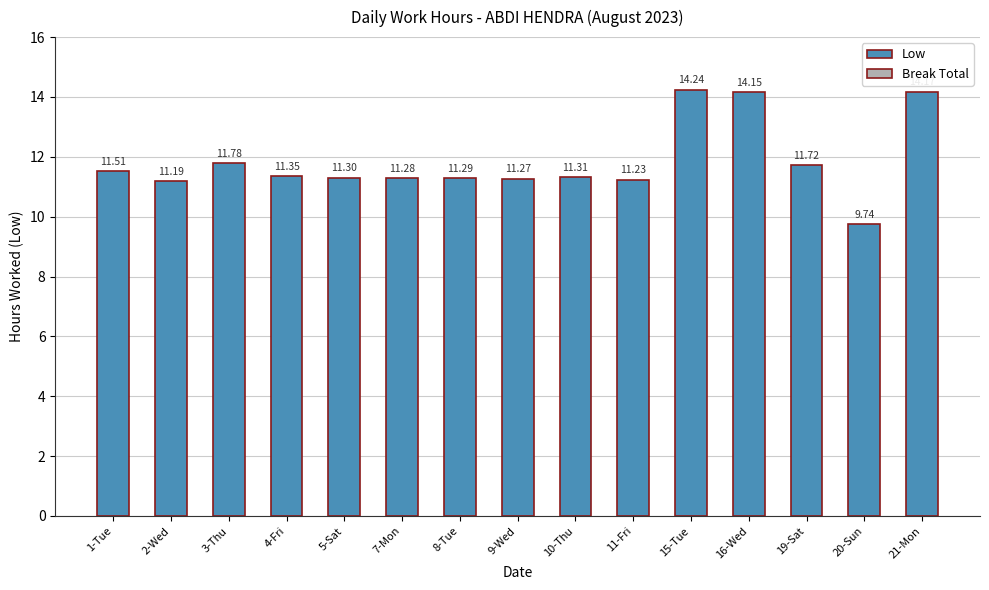

Rank the categories by value from lowest to highest.

20-Sun, 2-Wed, 11-Fri, 9-Wed, 7-Mon, 8-Tue, 5-Sat, 10-Thu, 4-Fri, 1-Tue, 19-Sat, 3-Thu, 16-Wed, 21-Mon, 15-Tue